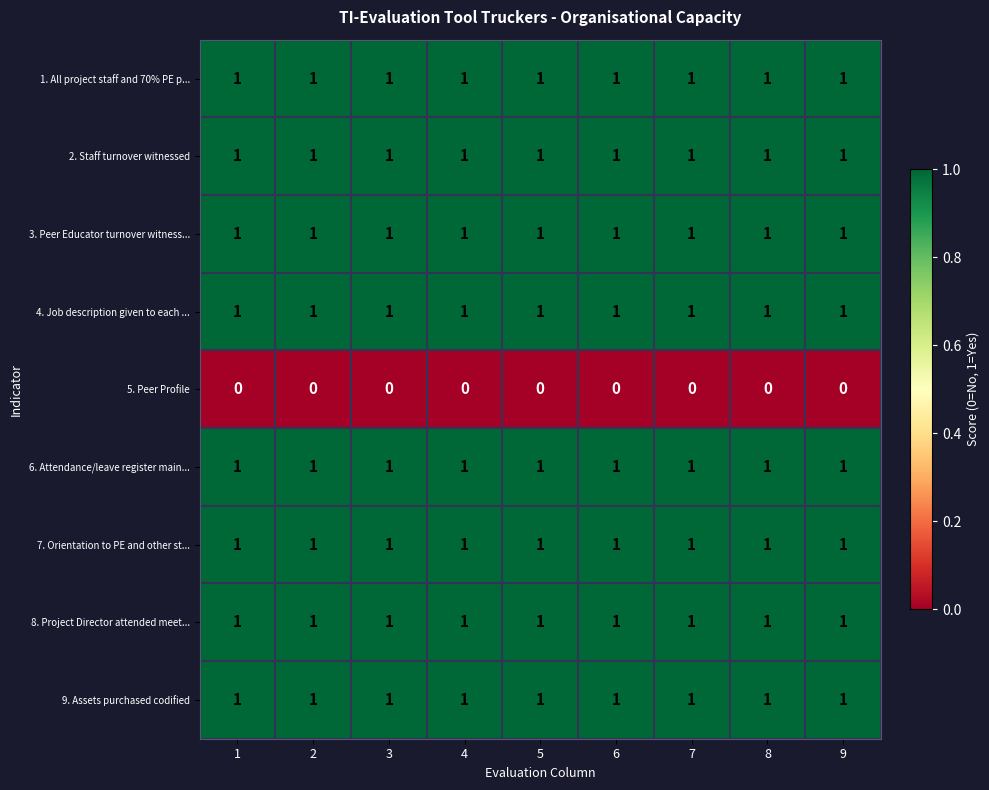

What is the sum of all 6. Attendance/leave register main... values?

9